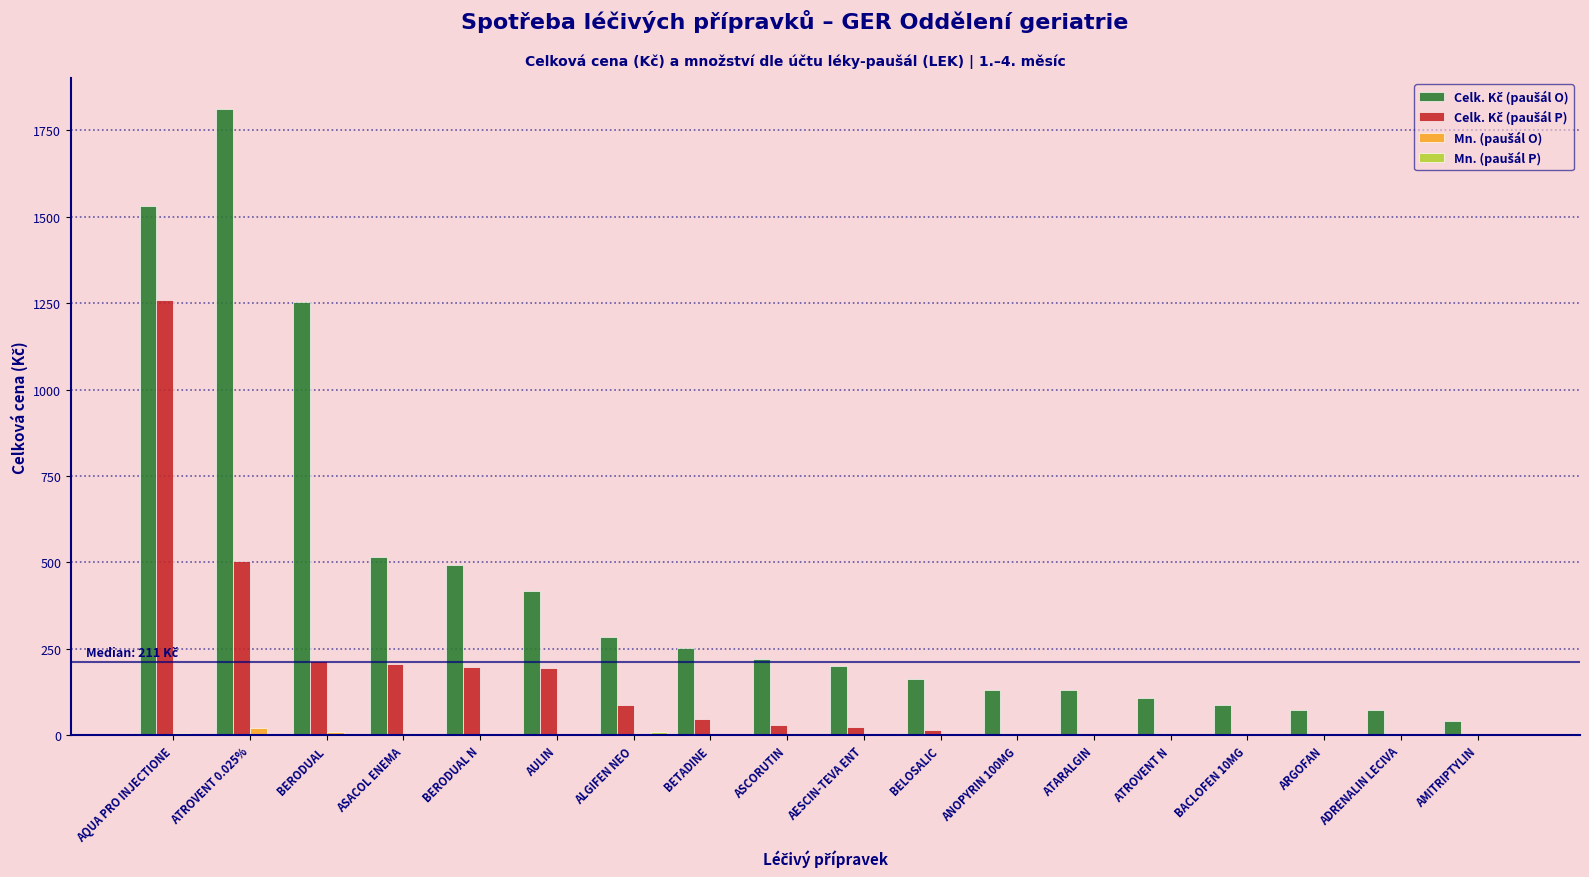

Count the number of categories in the chart.

18